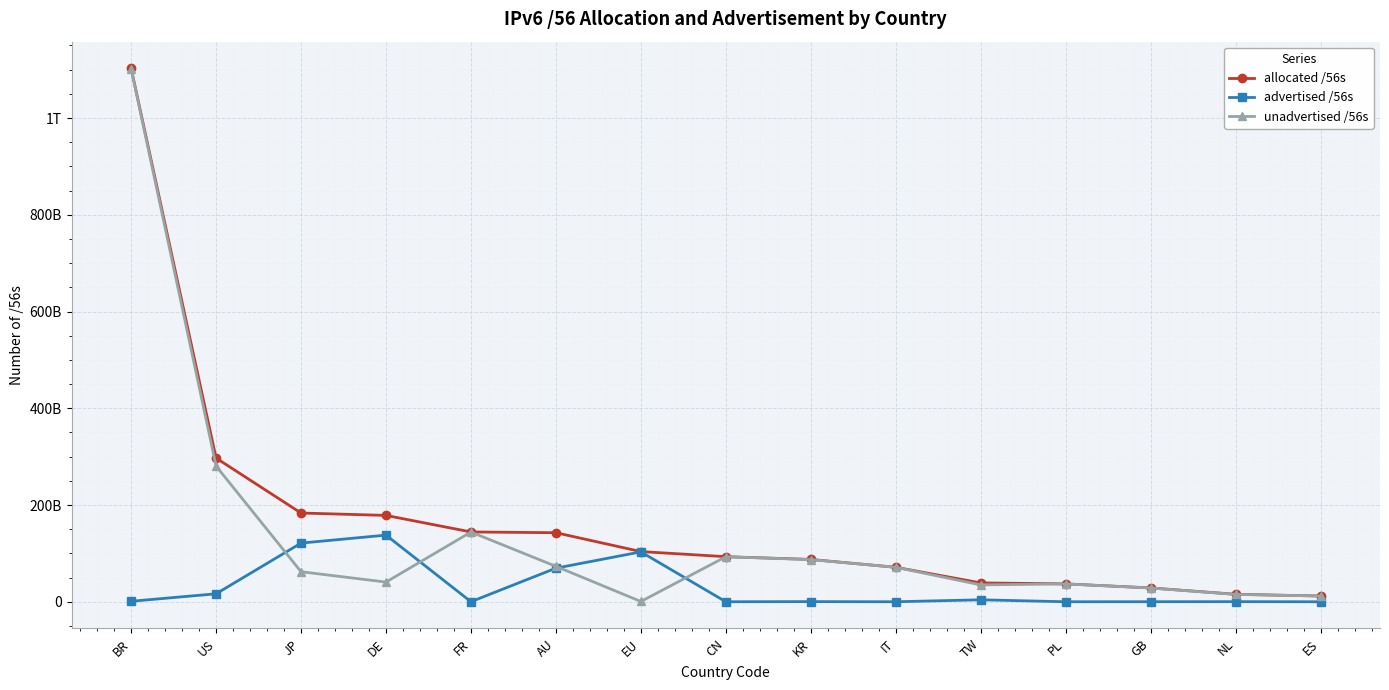

Rank the series by their maximum value, from highest to lowest.

allocated /56s, unadvertised /56s, advertised /56s